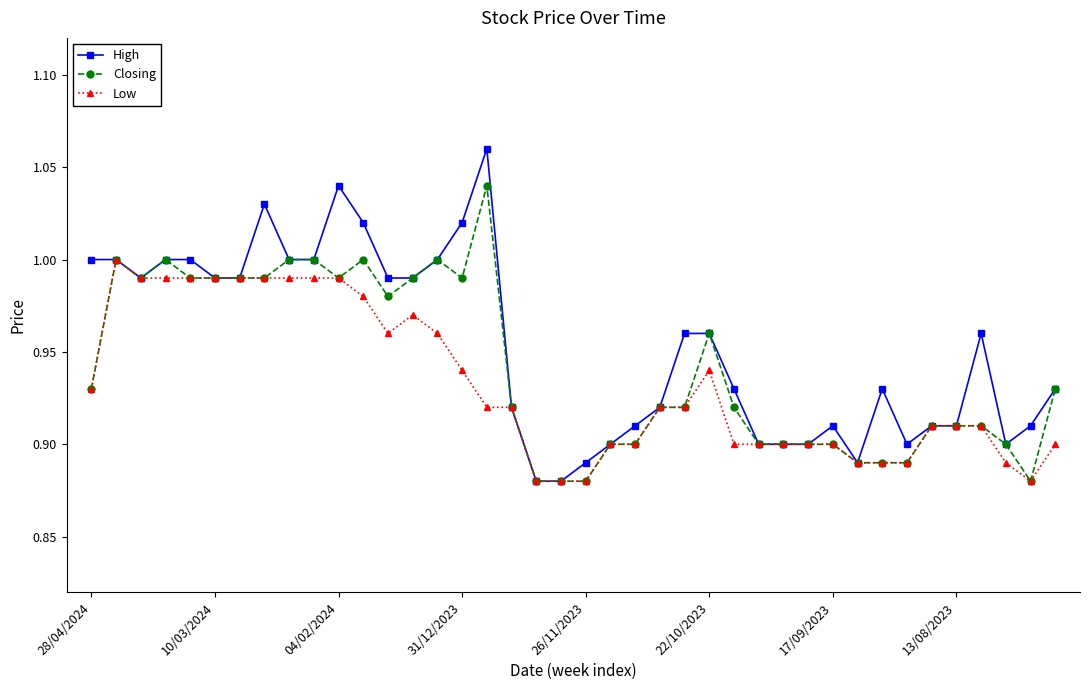

Which series has the largest range (max minus min)?

High